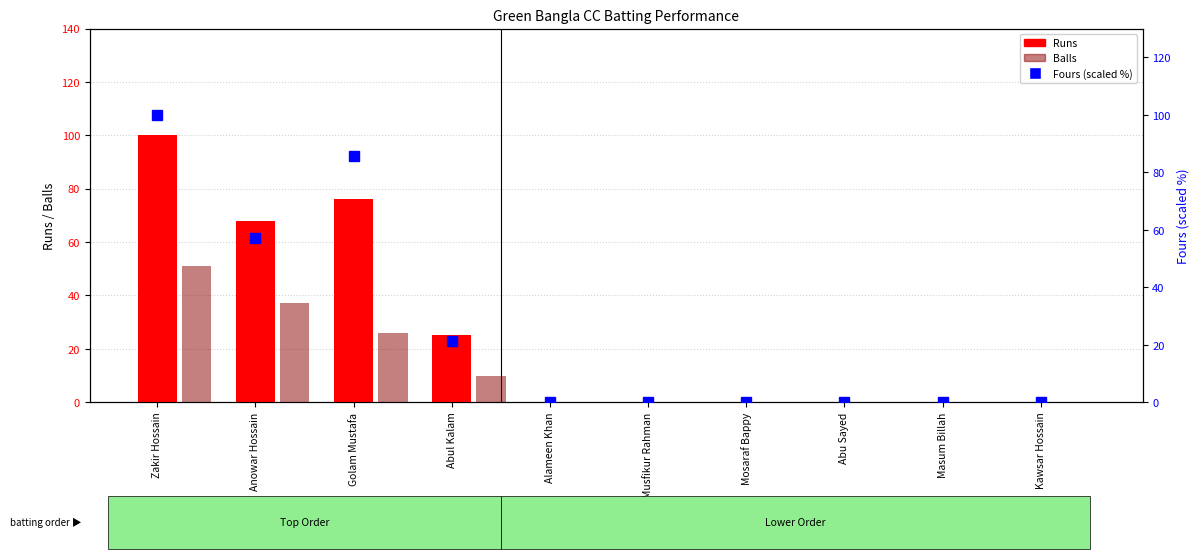

Does the chart contain any negative values?

No